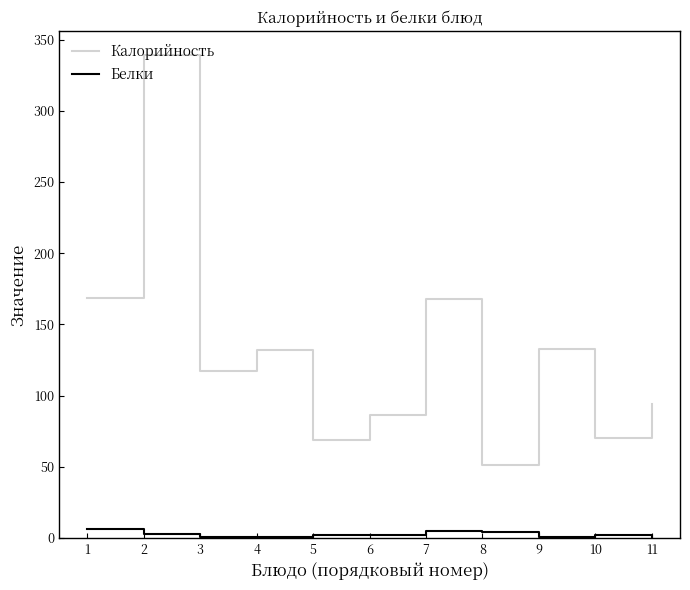

Reading left to right, transcribe all the data shown in this chart.

Калорийность: 168.4	339.0	117.0	132.0	69.0	86.0	168.0	51.0	132.8	70.0	94.0
Белки: 6.0	3.0	1.0	1.0	2.0	2.0	5.0	4.0	1.0	2.0	1.0